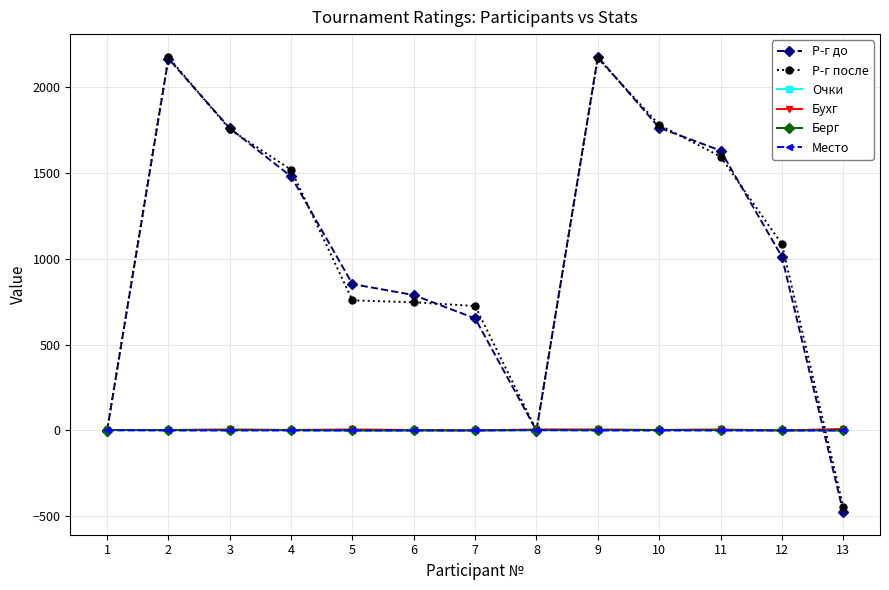

What is the smallest value displayed?

-475